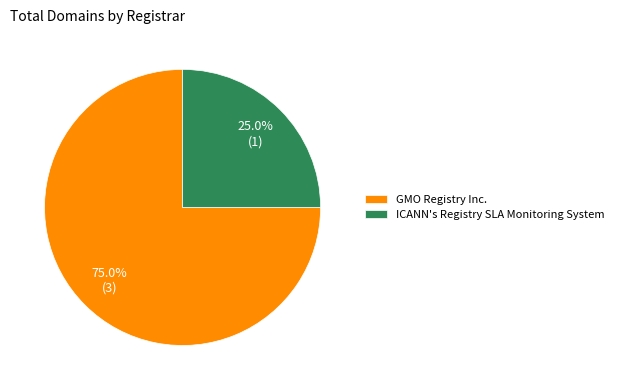

Does ICANN's Registry SLA Monitoring System account for over 50% of the chart?

No